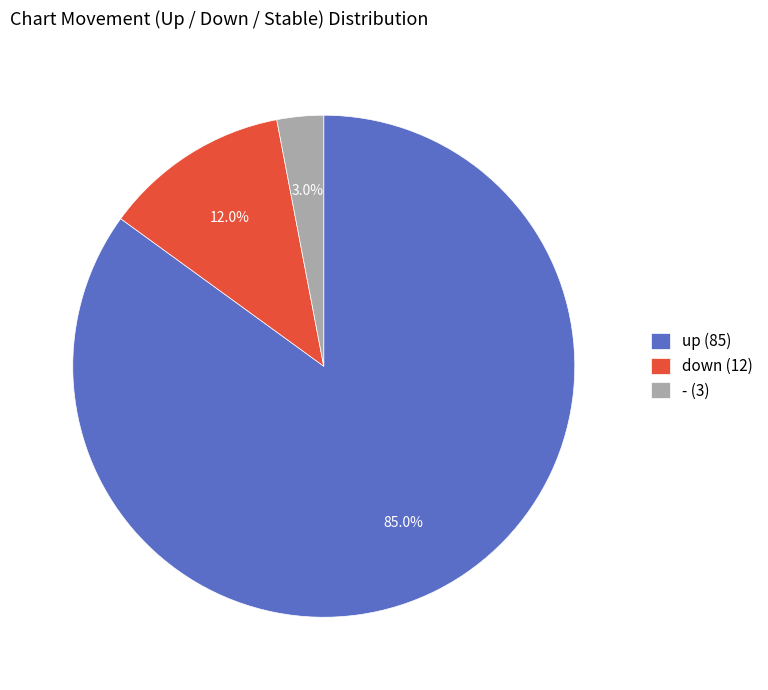

Is there any slice that represents more than half of the pie?

Yes